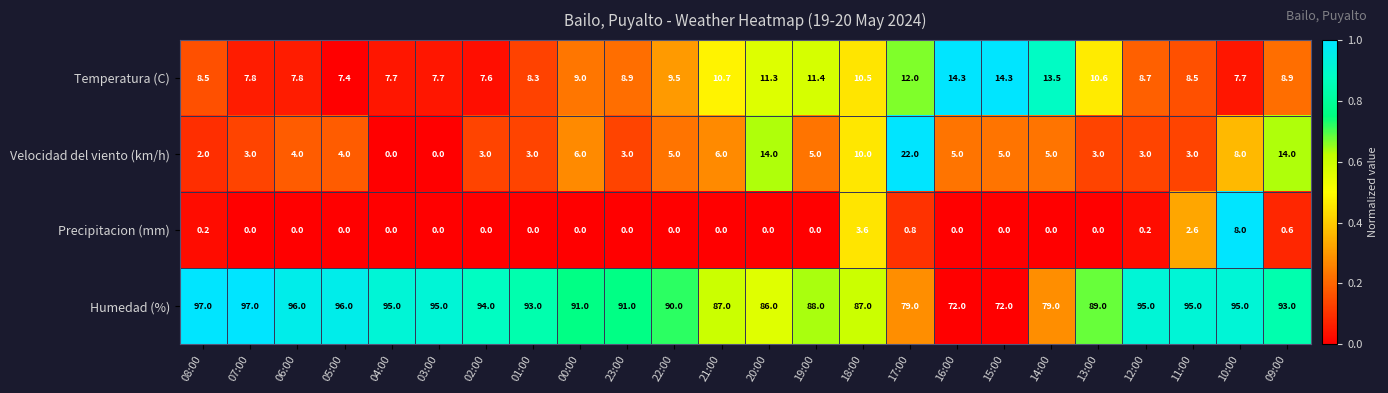

Rank the series by their maximum value, from lowest to highest.

Precipitacion (mm), Temperatura (C), Velocidad del viento (km/h), Humedad (%)